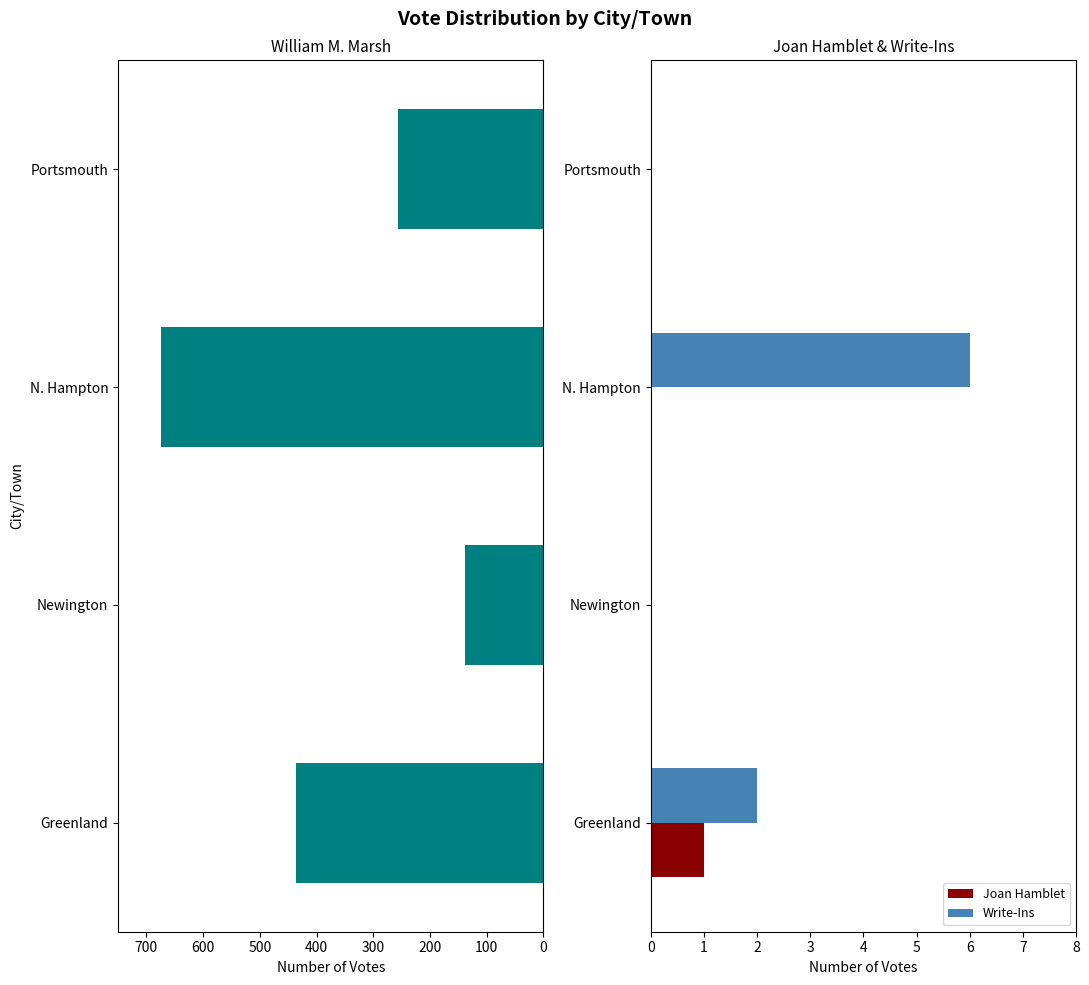

How many values in the William M. Marsh series are below 437?

2